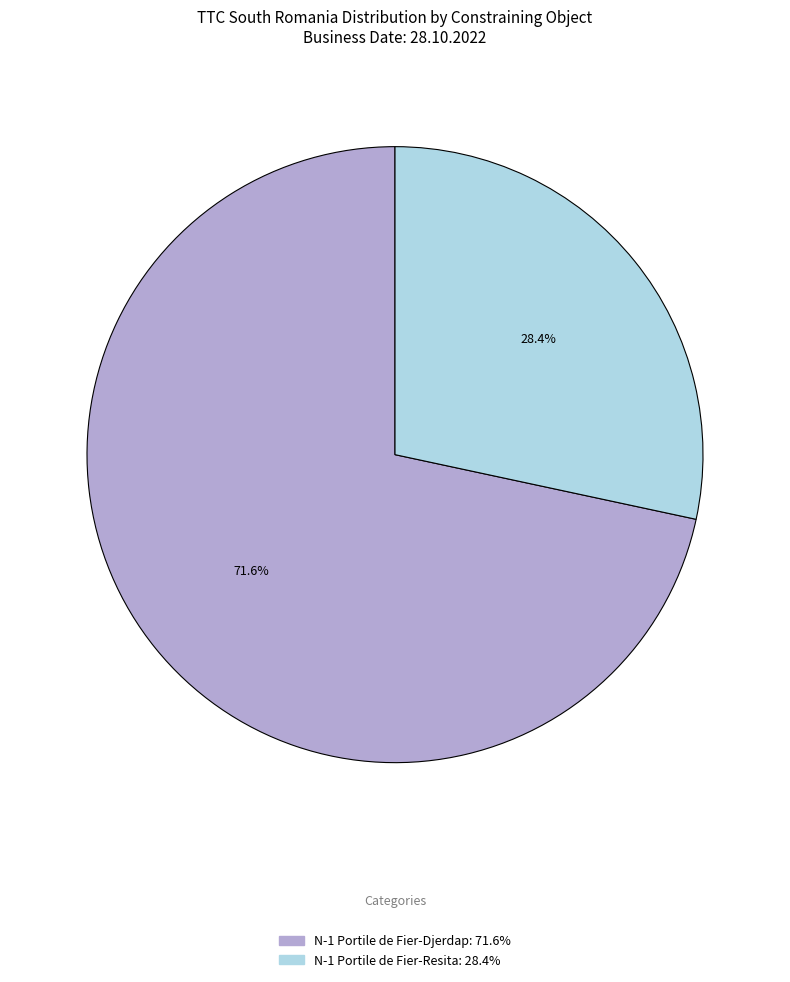

Count the number of slices in the pie.

2